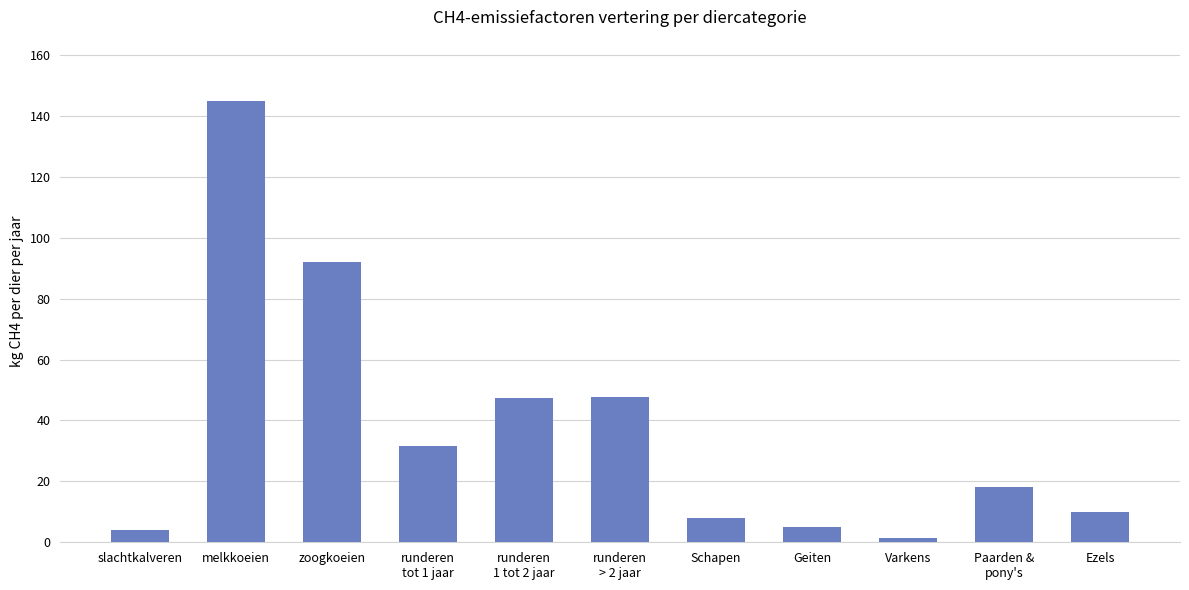

Between zoogkoeien and Ezels, which is larger?

zoogkoeien